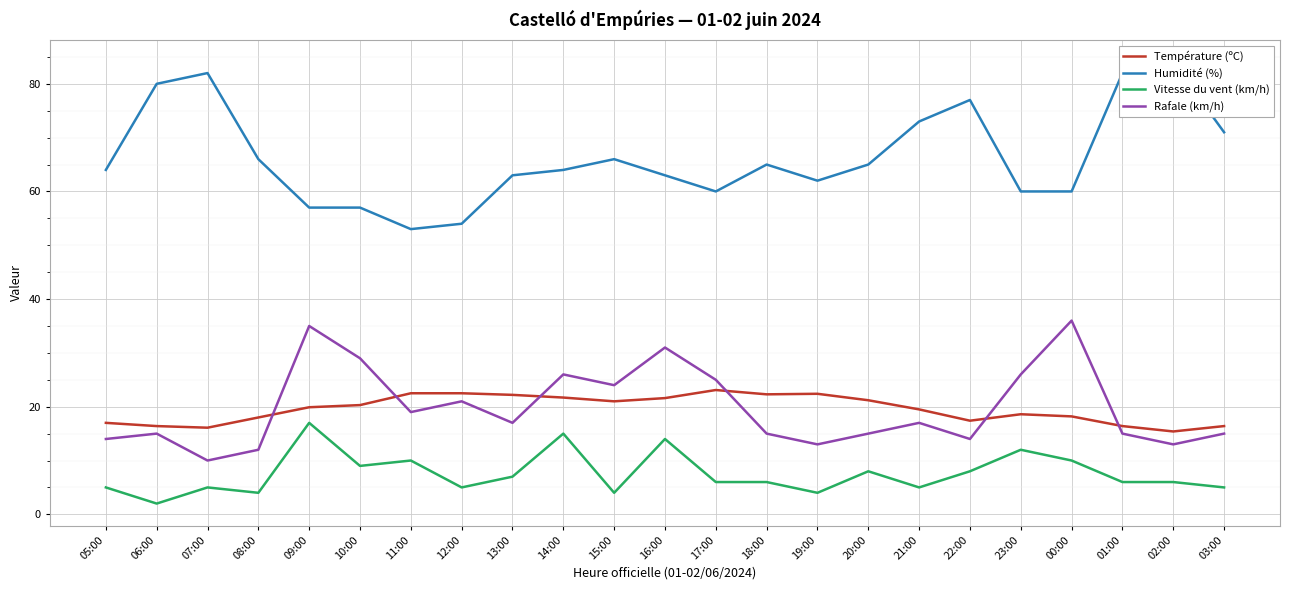

True or false: Température (ºC) and Vitesse du vent (km/h) cross at least once.

False